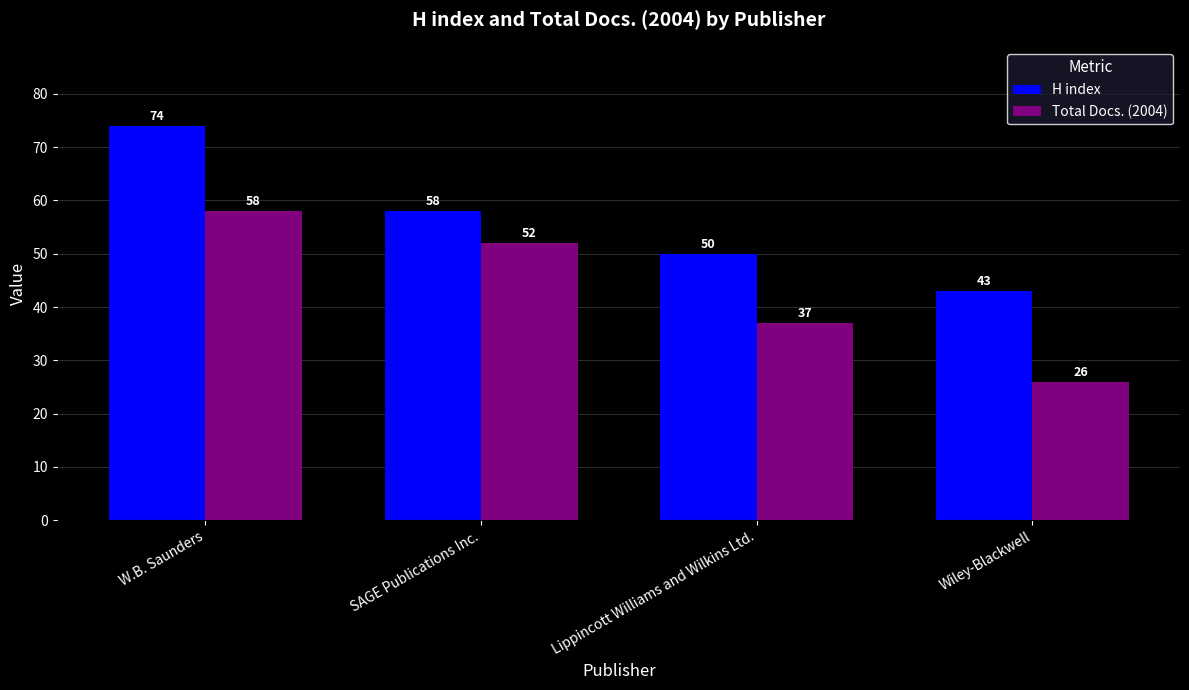

List the series in order of their overall mean, lowest first.

Total Docs. (2004), H index